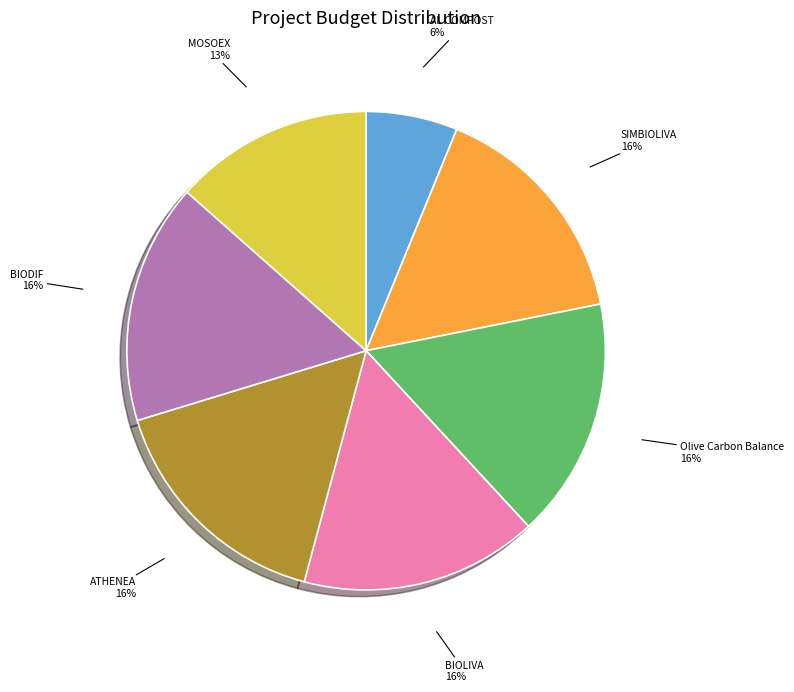

What percentage is the Olive Carbon Balance slice, to the nearest percent?

16%